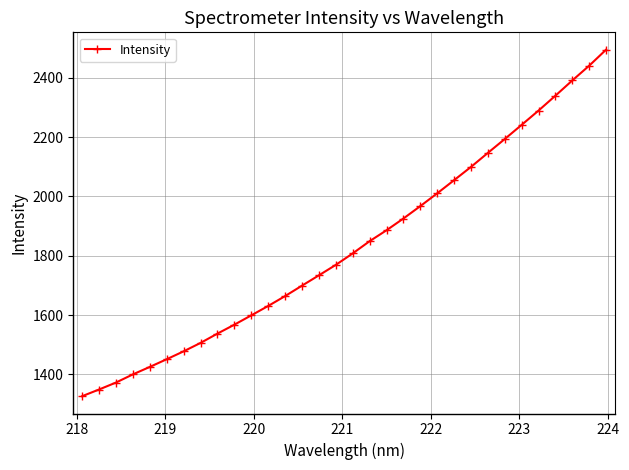

What is the greatest value displayed?

2495.3